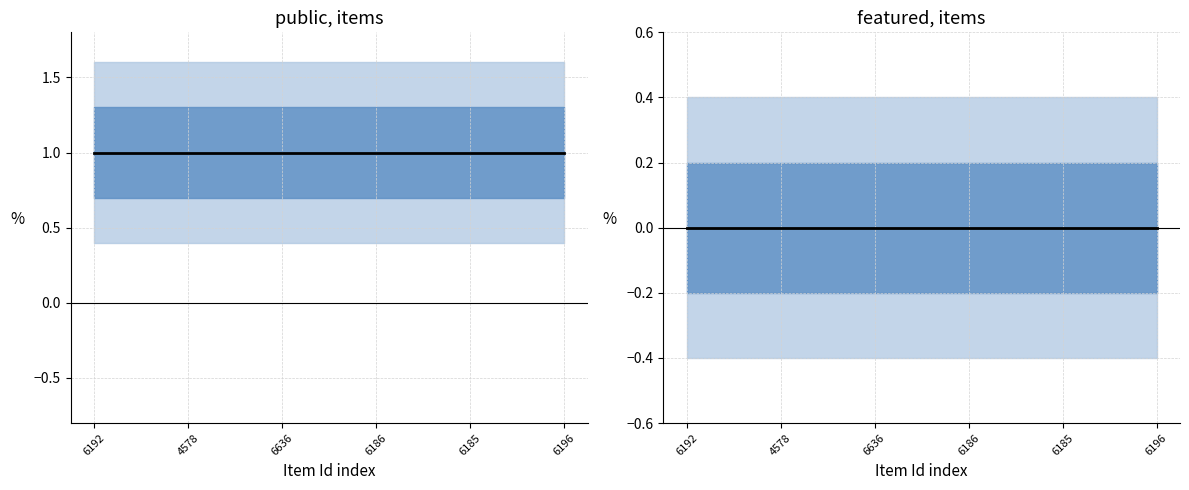

Is this an area chart (filled region under the line)?

No